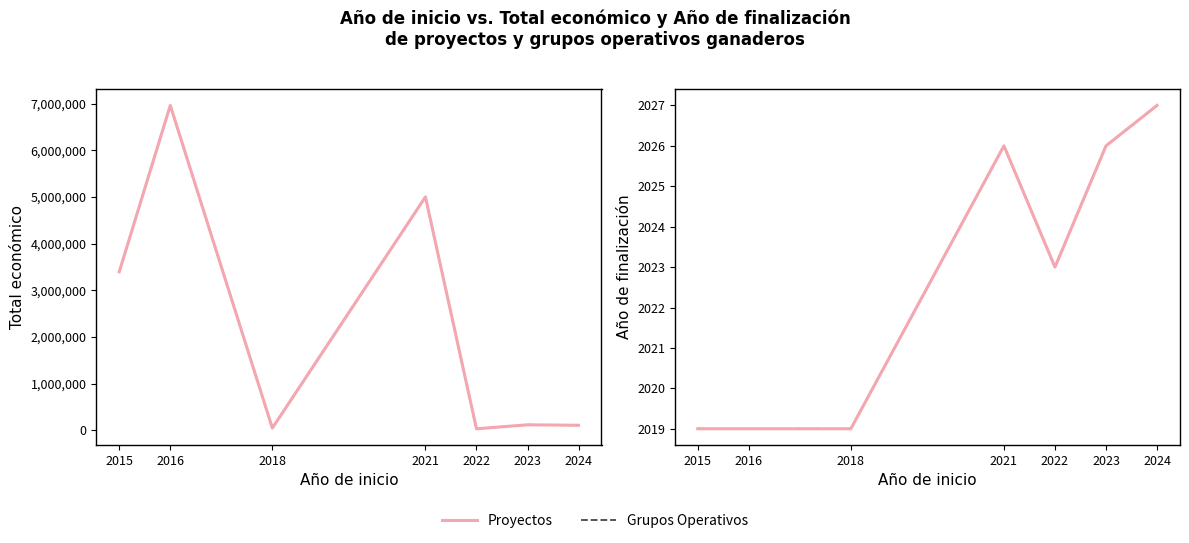

True or false: Proyectos has a value of 2019 at 2018.

True